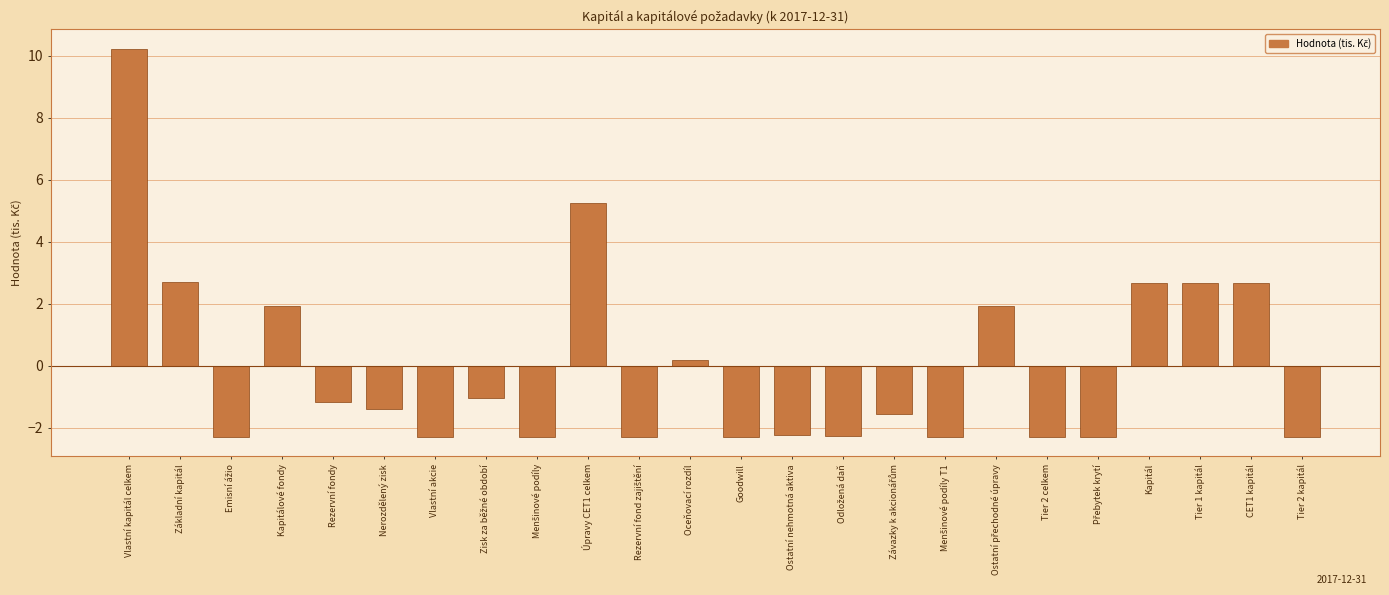

What is the label of the 15th bar from the right?

Úpravy CET1 celkem